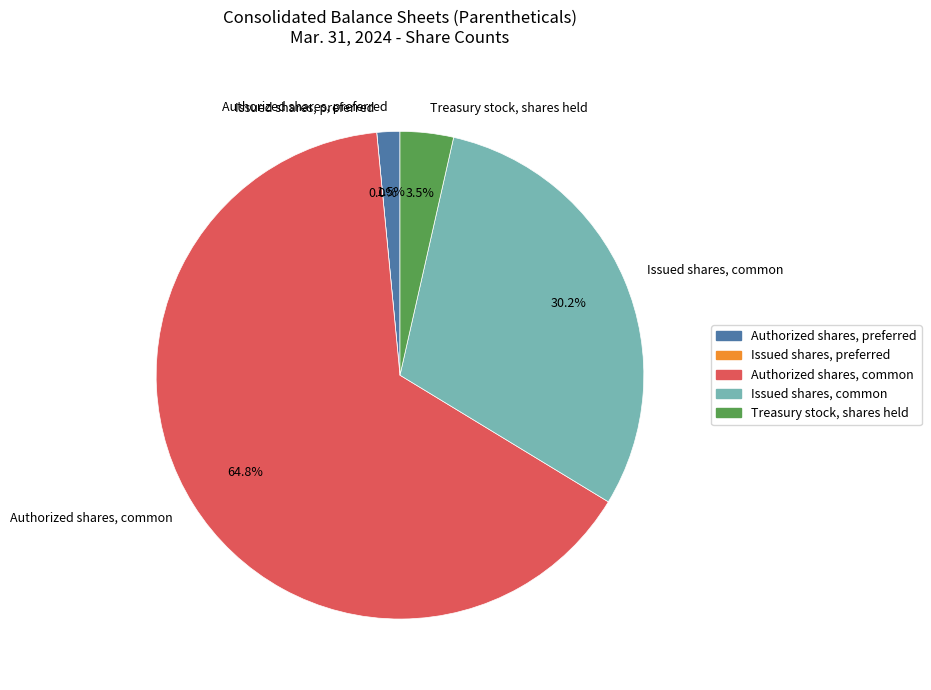

What is the total percentage of Authorized shares, preferred and Issued shares, preferred?

1.5%